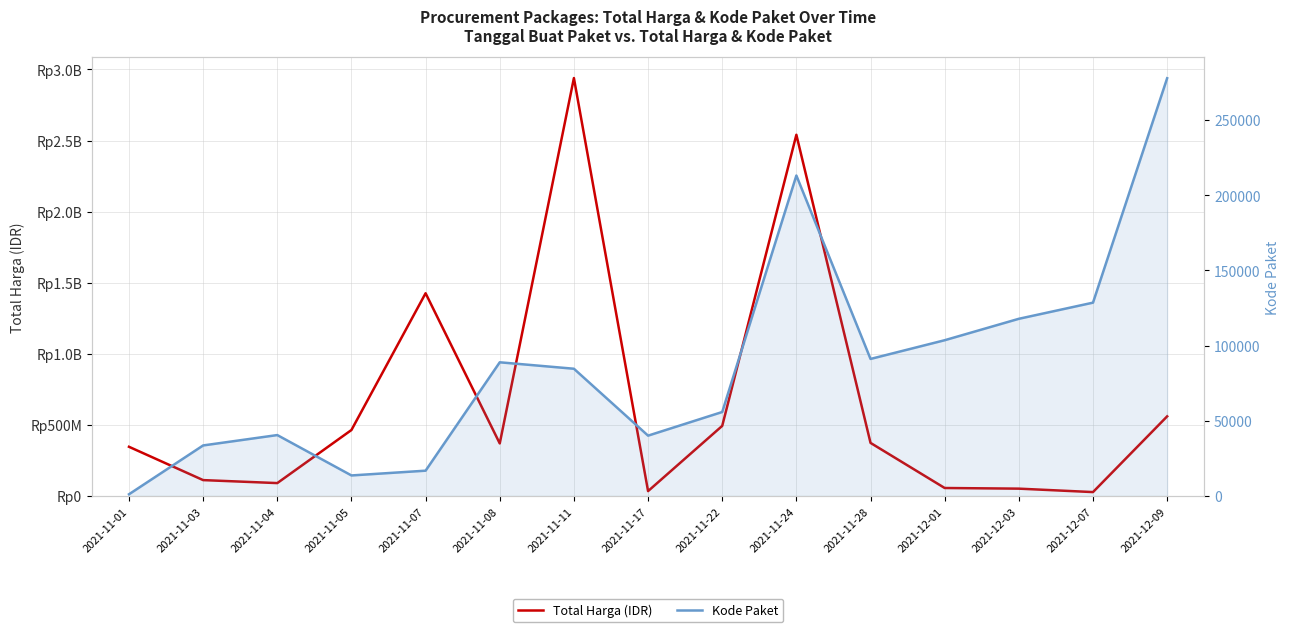

Is the value of Total Harga (IDR) at 2021-11-07 greater than the value of Kode Paket at 2021-11-17?

Yes